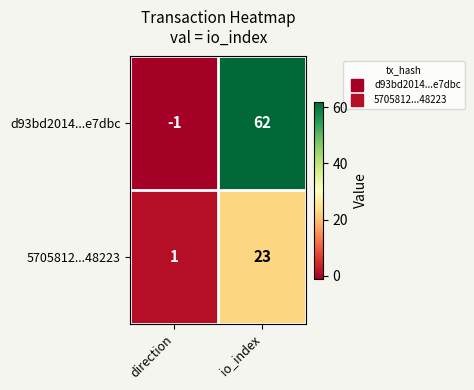

Reading right to left, extract all data points from this chart.

d93bd2014...e7dbc: 62	-1
5705812...48223: 23	1